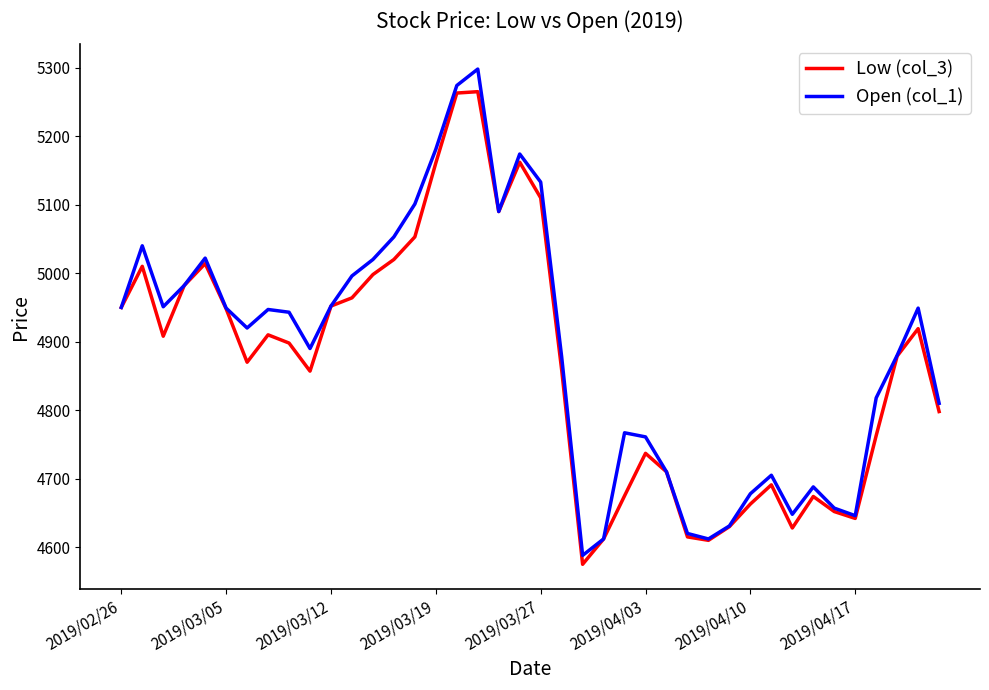

Count the number of data series in this chart.

2